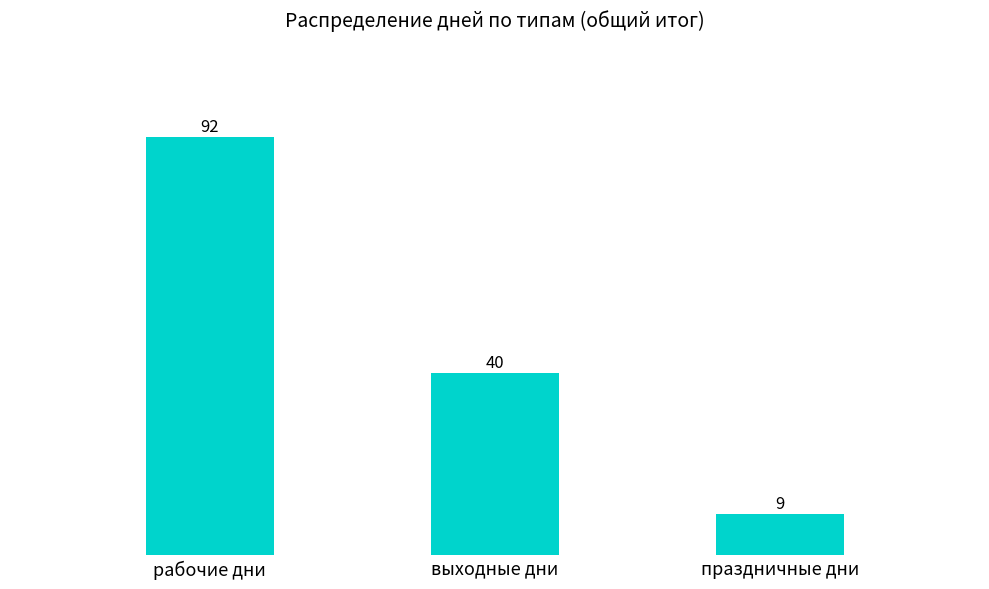

What is the change in value from рабочие дни to праздничные дни?

-83